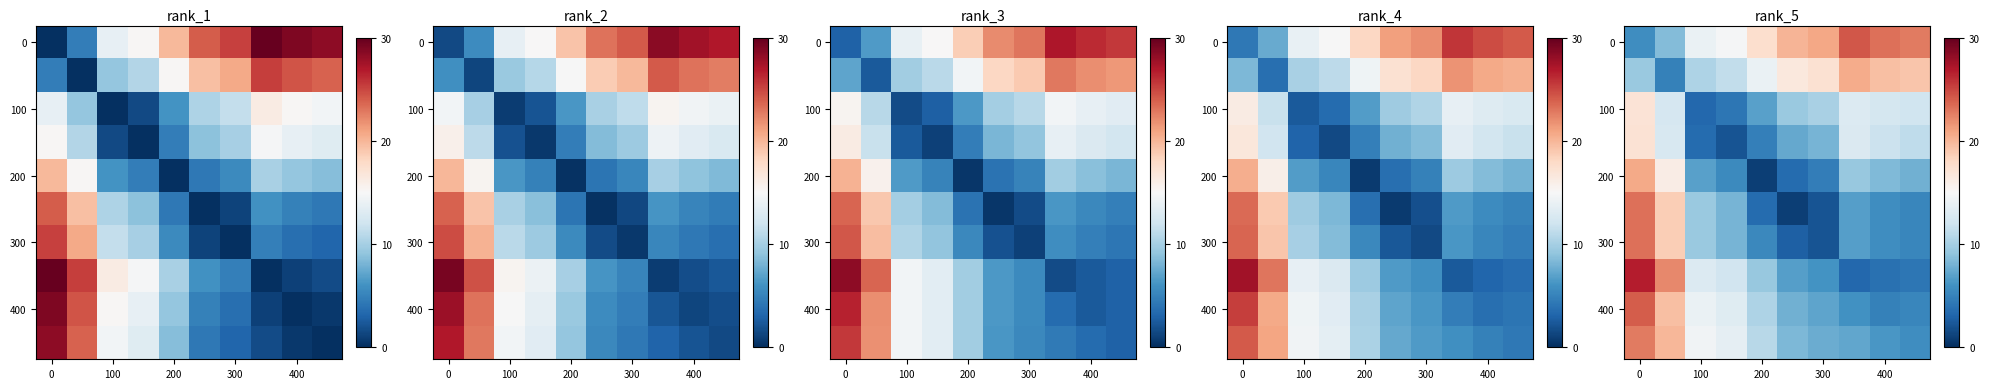

What is the total value across all series at 100?

98.3